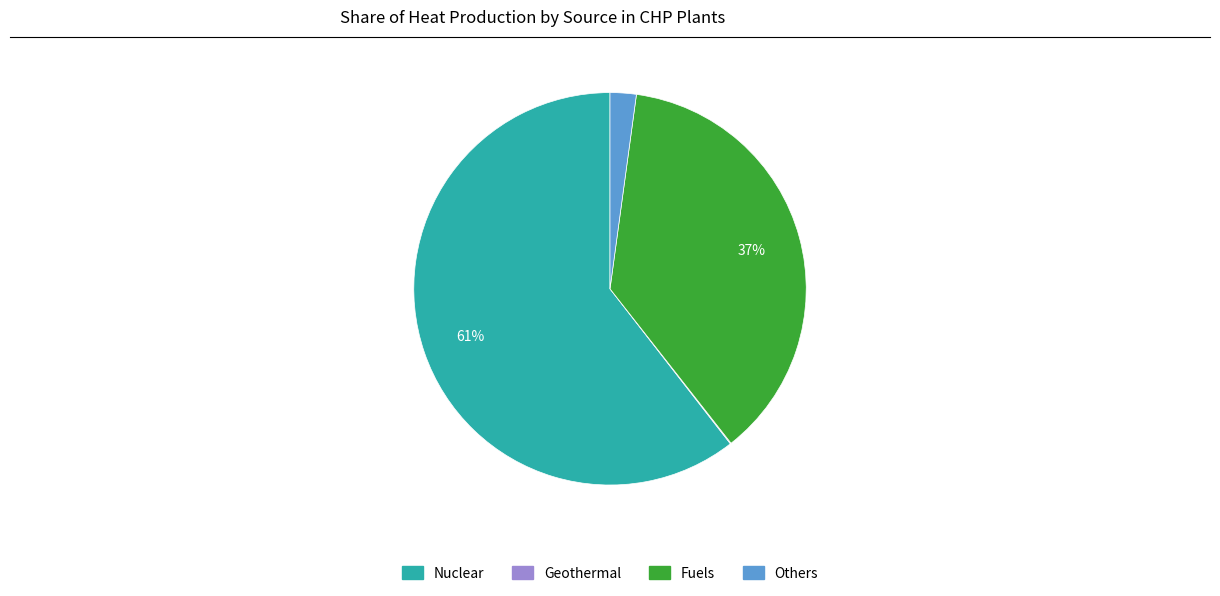

To the nearest percent, what is the average slice percentage?

25%